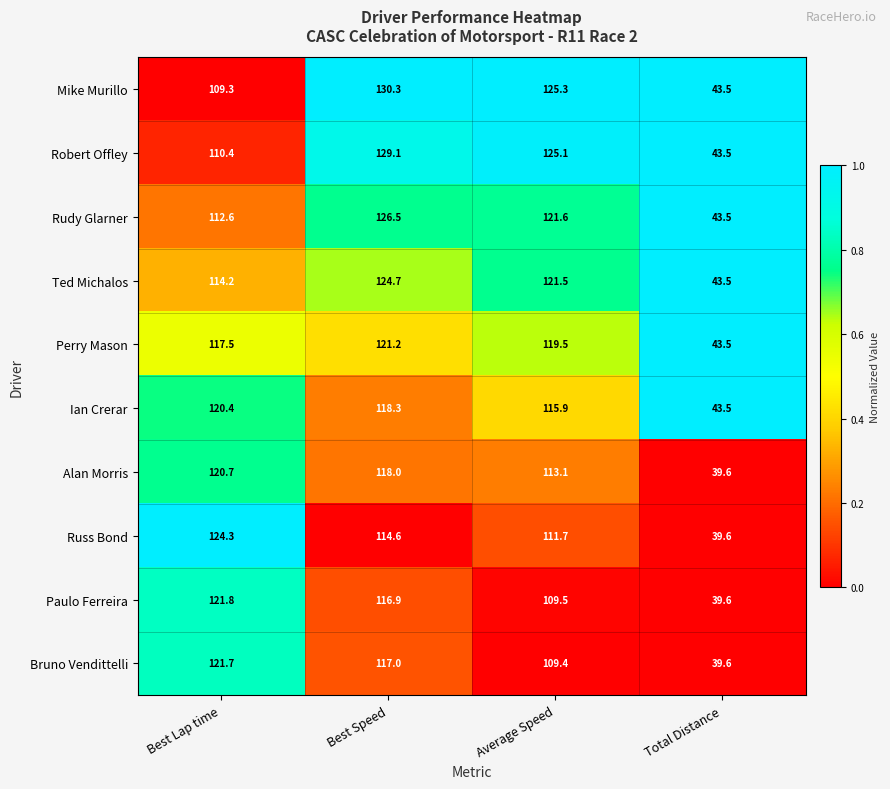

True or false: Paulo Ferreira has a value of 39.6 at Total Distance.

True